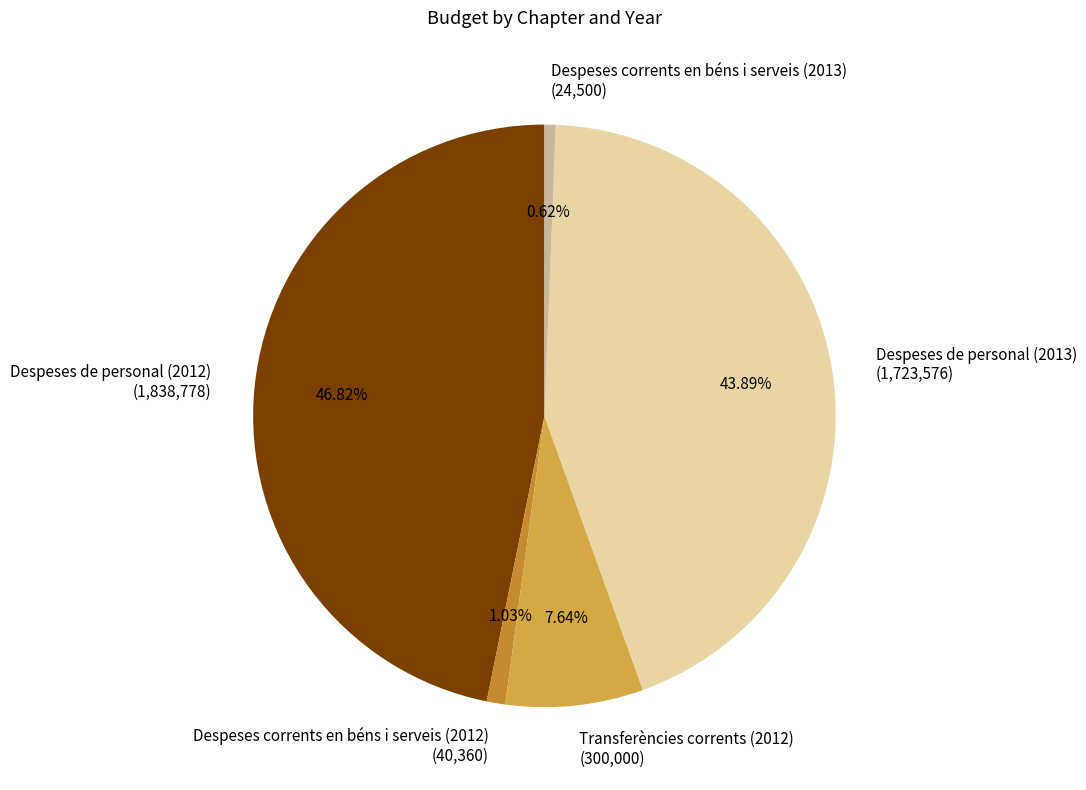

Between Transferències corrents (2012) (300,000) and Despeses de personal (2012) (1,838,778), which is larger?

Despeses de personal (2012) (1,838,778)